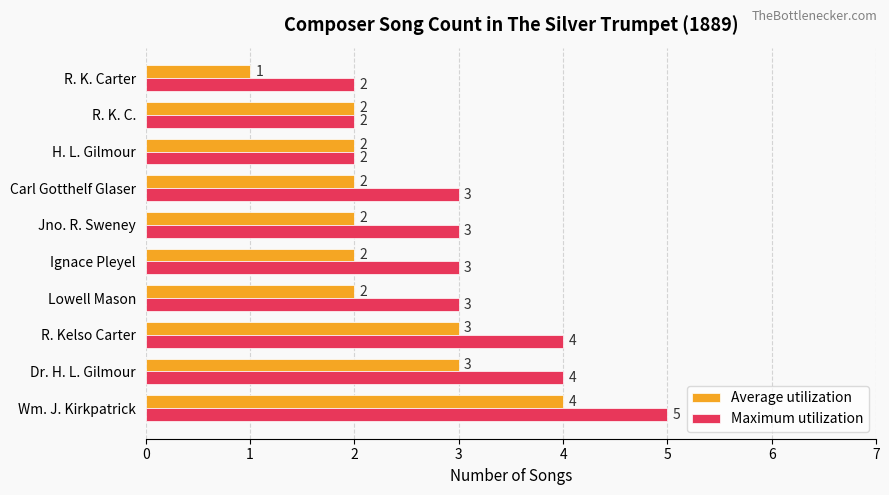

Count the Average utilization values in the range 2 to 3.

8